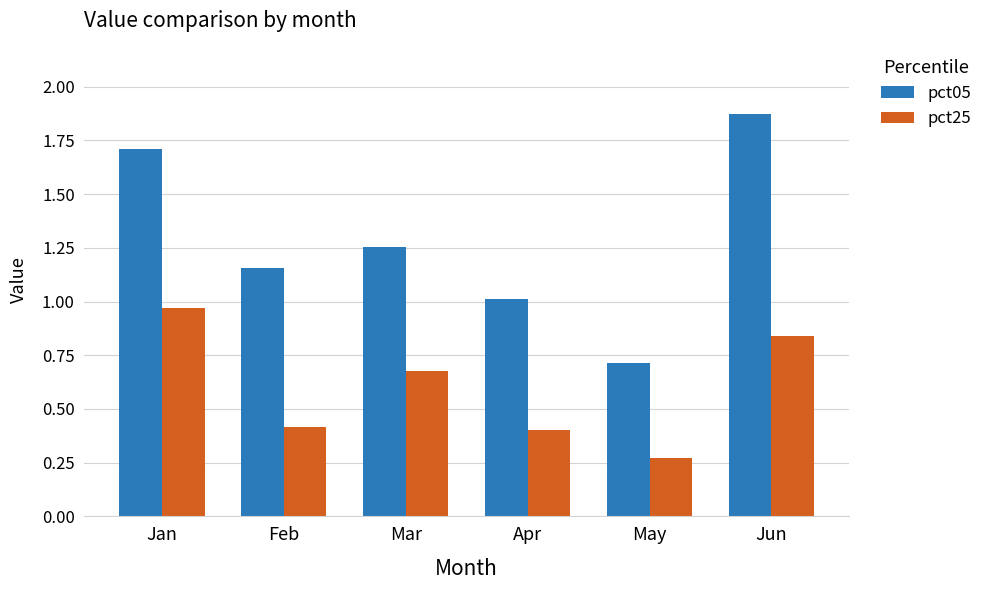

What is the minimum value for pct05?

0.7